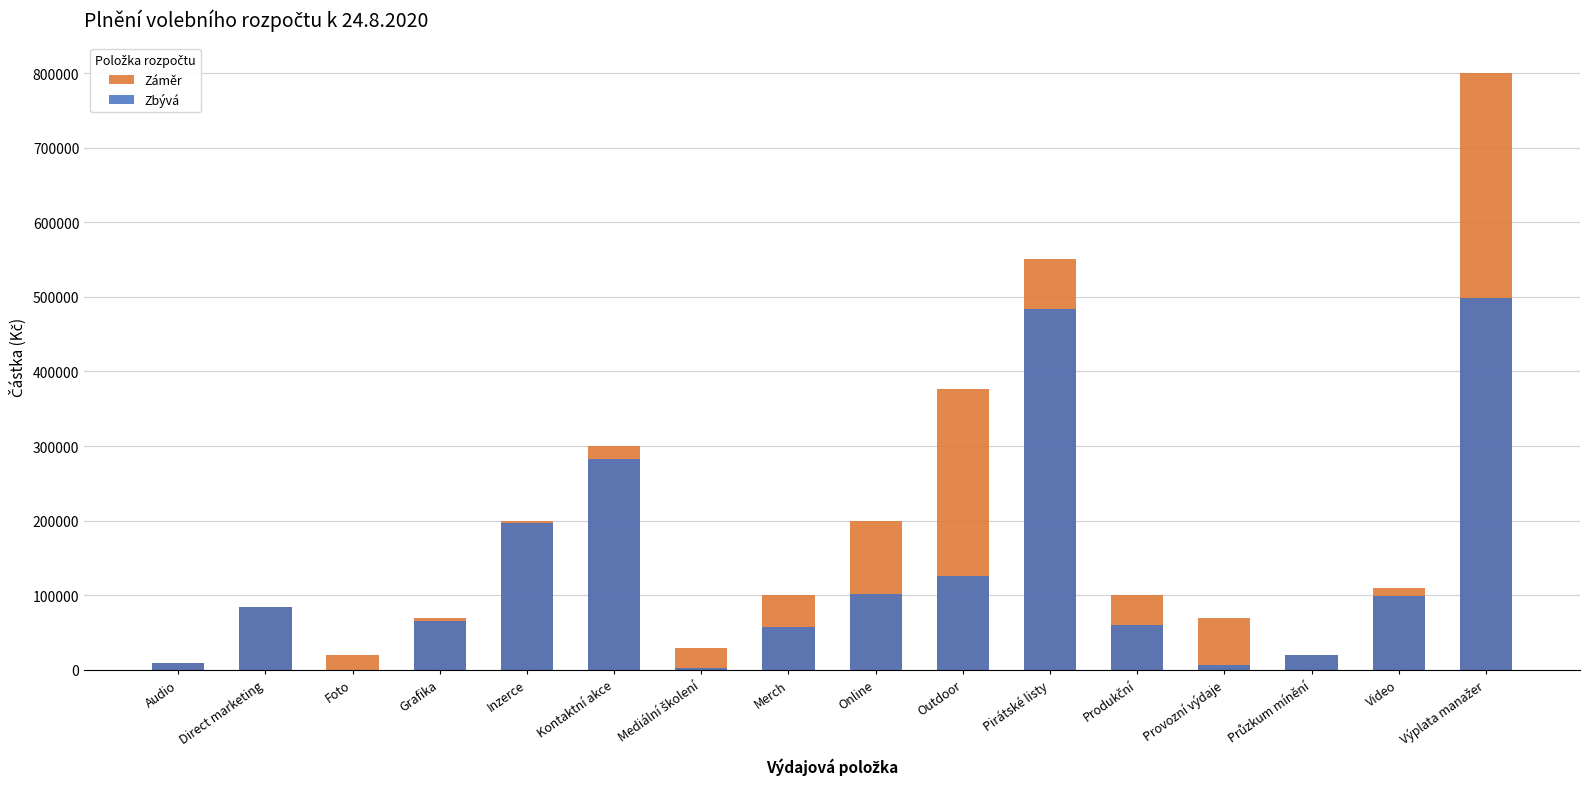

At which label does Záměr reach its peak?

Výplata manažer